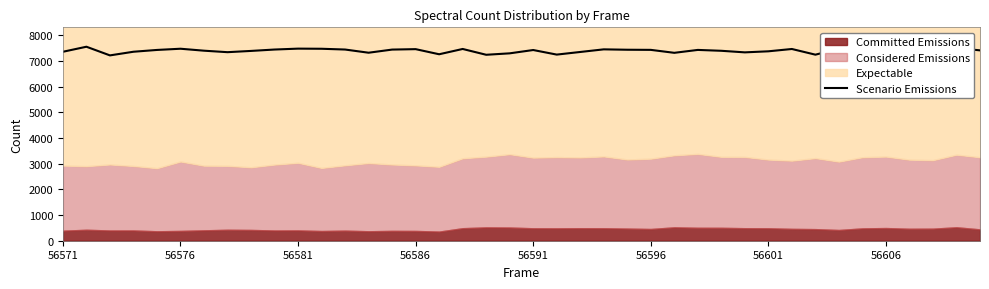

How many interior local valleys (lower than both neighbors) does the data have?

10